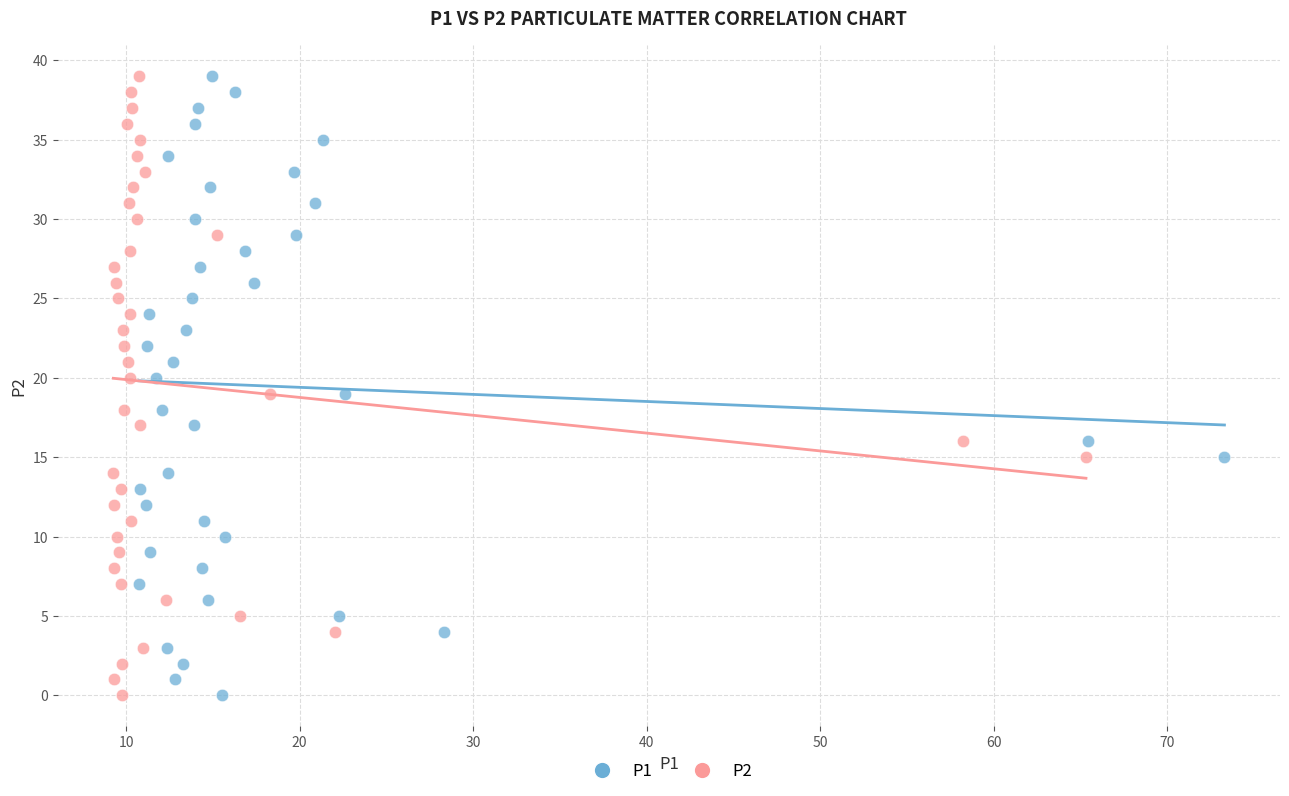

What are all the series names shown in the legend?

P1, P2